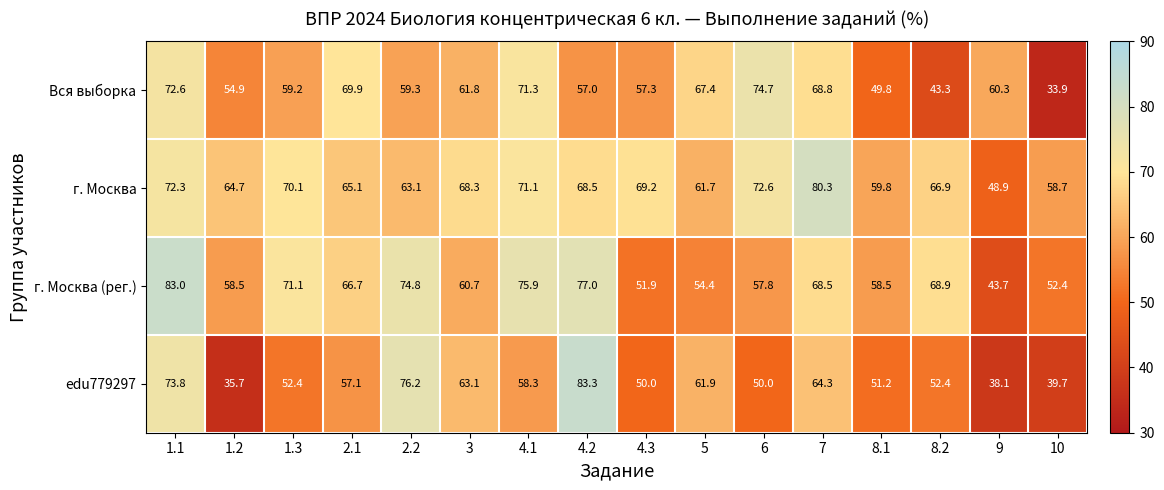

Is it true that edu779297 equals 123.8 at 4.2?

False